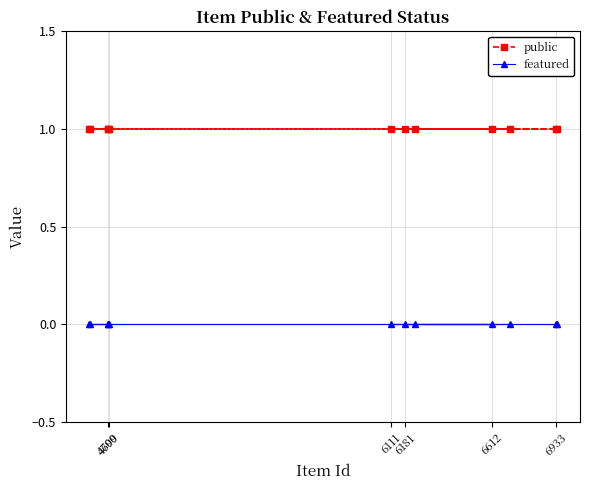

Rank the series by their average value, from lowest to highest.

featured, public